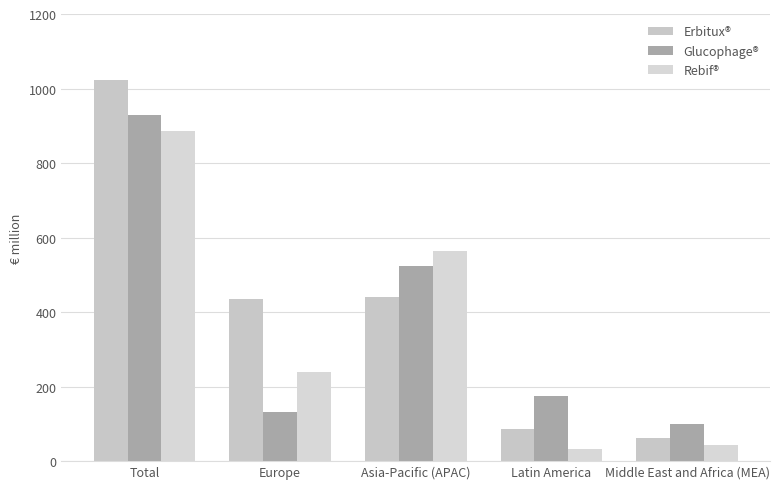

What is the sum of the Glucophage® values at Total and Middle East and Africa (MEA)?

1030